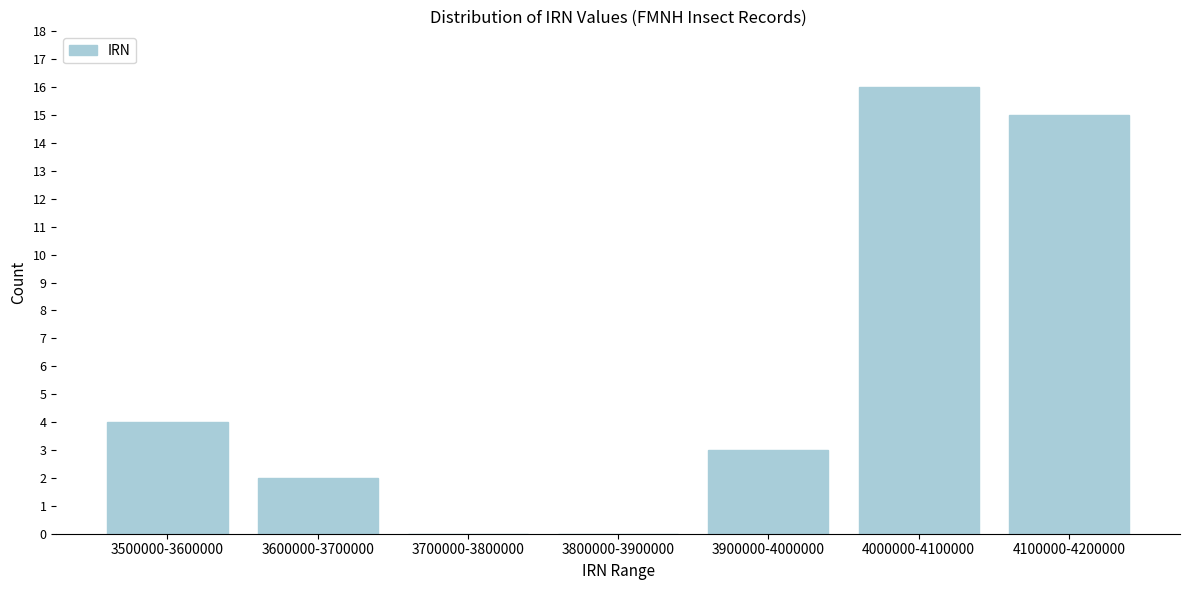

Reading right to left, transcribe all the data shown in this chart.

4100000-4200000=15	4000000-4100000=16	3900000-4000000=3	3800000-3900000=0	3700000-3800000=0	3600000-3700000=2	3500000-3600000=4